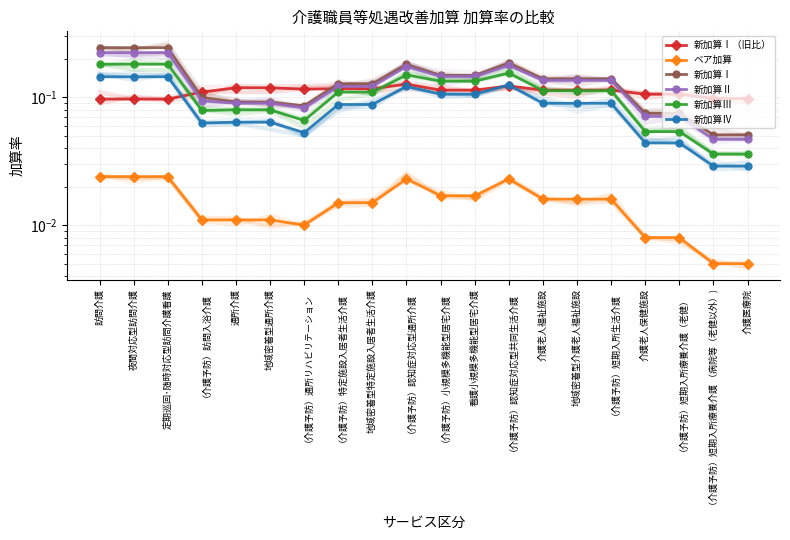

True or false: 新加算Ⅳ and 新加算Ⅲ intersect in this chart.

False